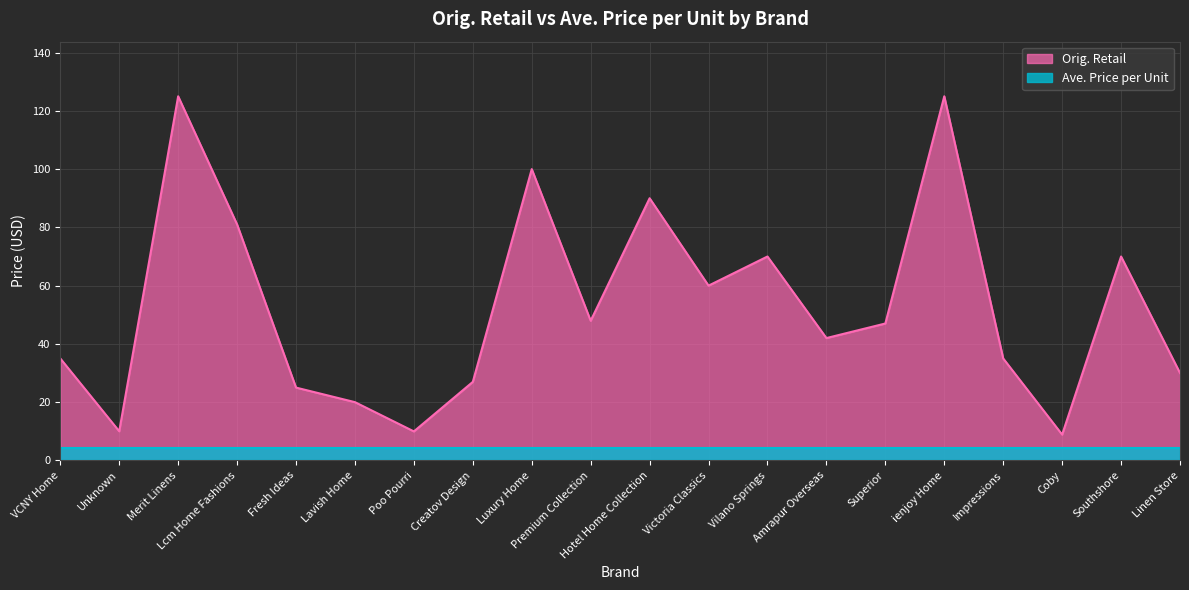

What is the ratio of the value at Luxury Home to the value at Southshore?

1.4